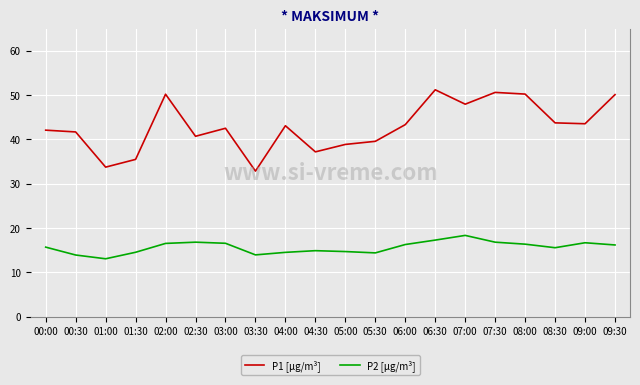

What position from the right is 08:00?

4